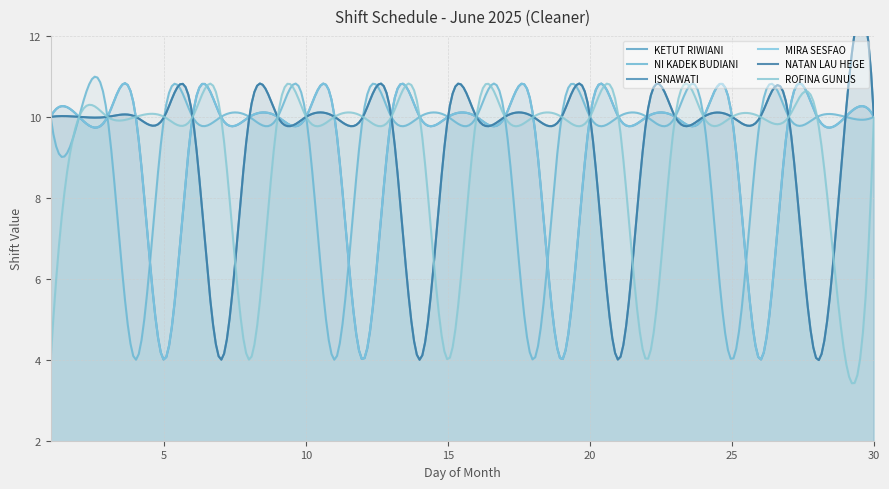

Rank the series at 24 from highest to lowest value.

KETUT RIWIANI, NI KADEK BUDIANI, ISNAWATI, MIRA SESFAO, NATAN LAU HEGE, ROFINA GUNUS